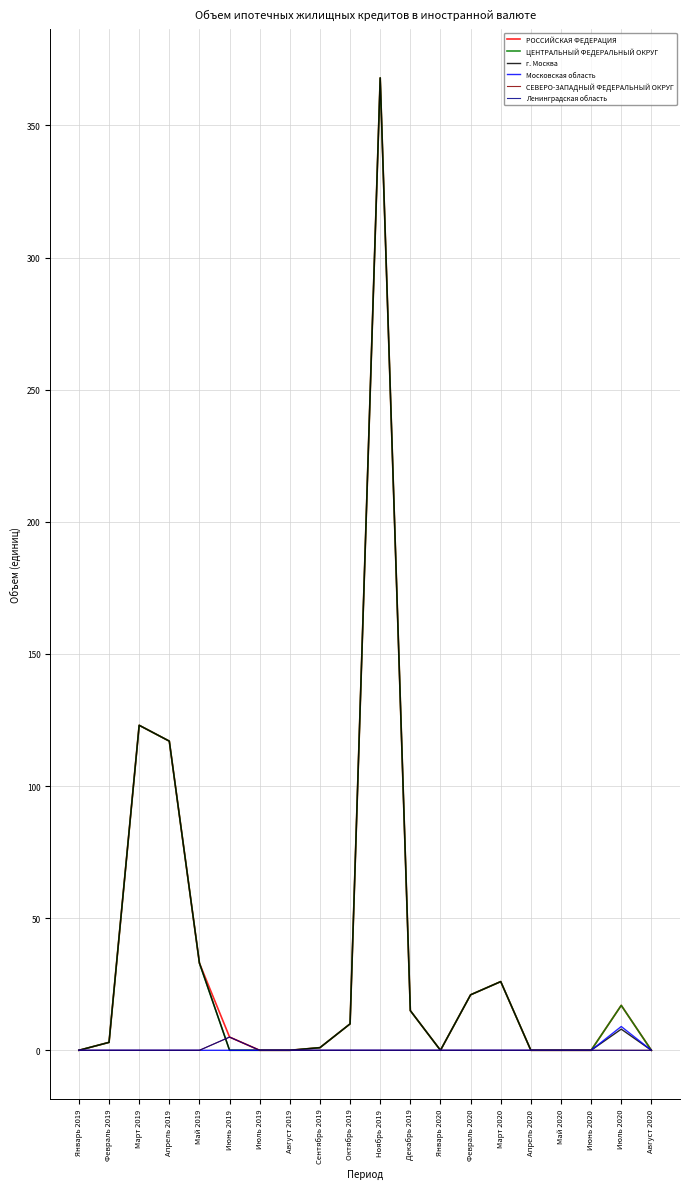

Count the Московская область values in the range 0 to 1.

19